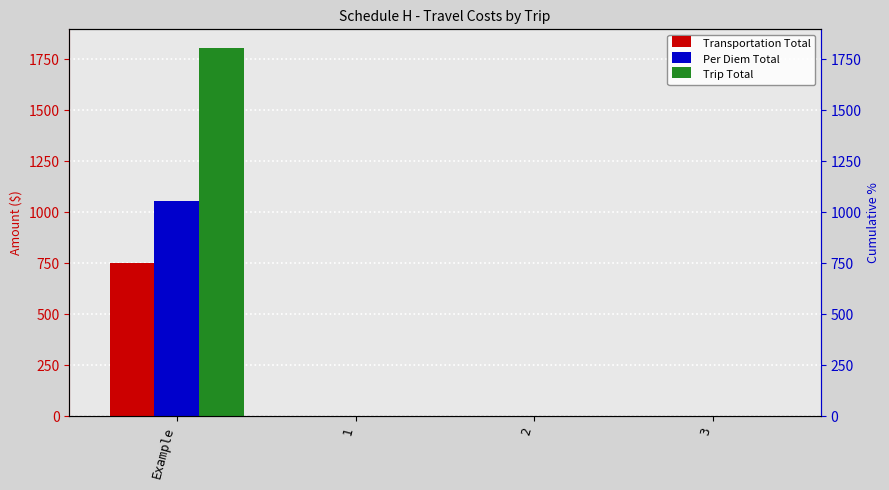

Rank the series at Example from highest to lowest value.

Trip Total, Per Diem Total, Transportation Total